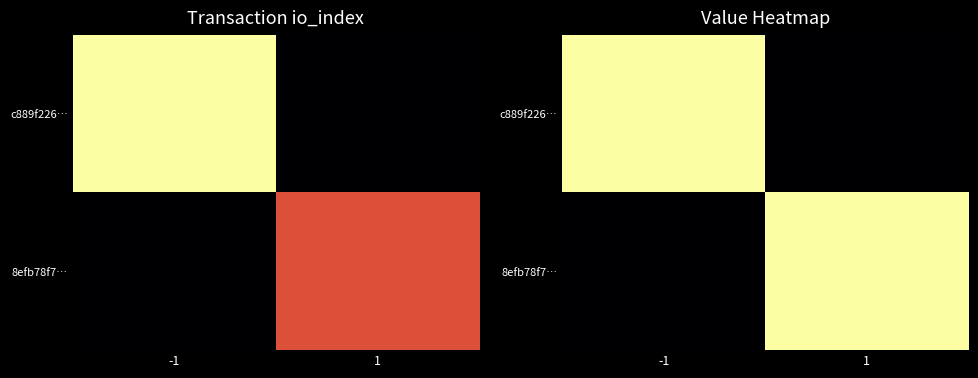

True or false: 8efb78f7… has a value of 0.0 at -1.

True